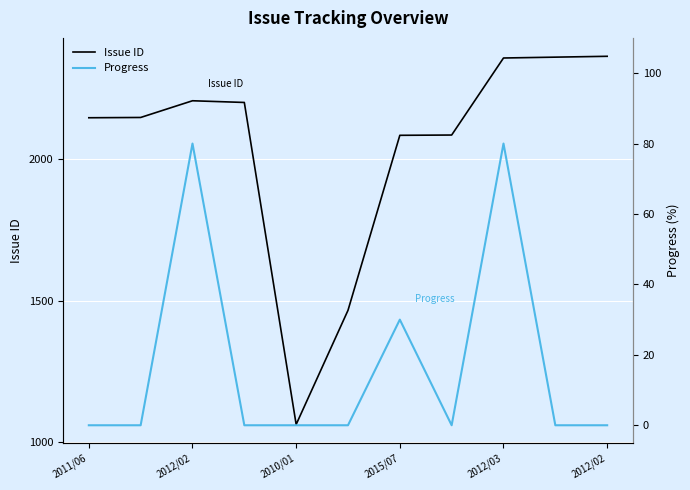

Reading left to right, extract all data points from this chart.

Issue ID: 2146	2147	2206	2200	1063	1466	2084	2085	2357	2360	2363
Progress: 0	0	80	0	0	0	30	0	80	0	0